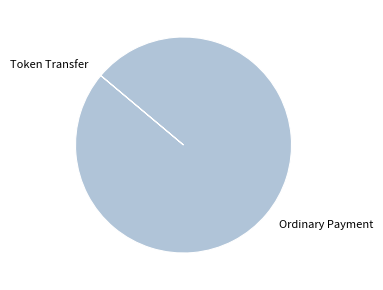

True or false: Ordinary Payment accounts for 100% of the total.

True